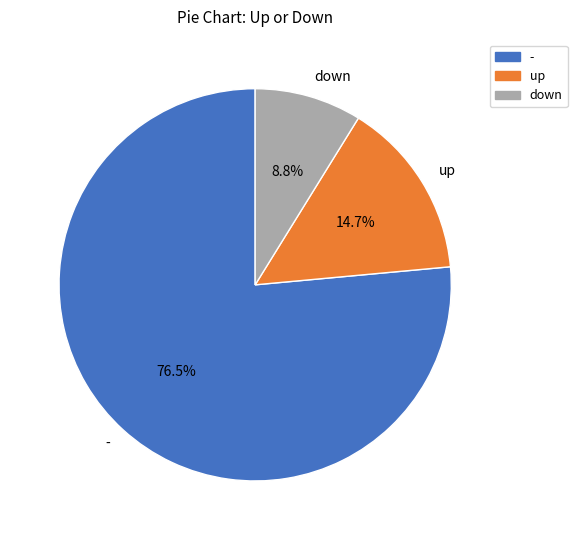

Which has a higher value, - or down?

-